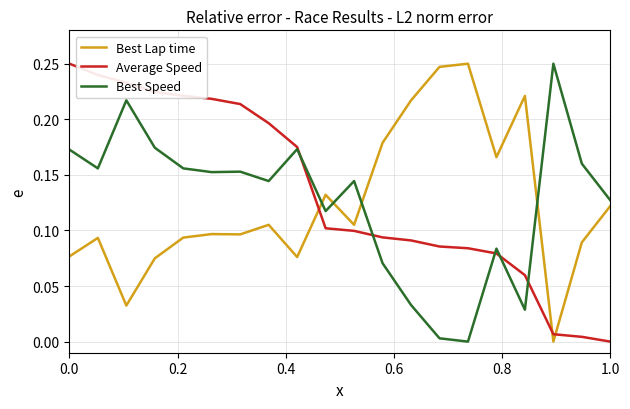

Which series ends up on top after the final intersection of Average Speed and Best Lap time?

Best Lap time